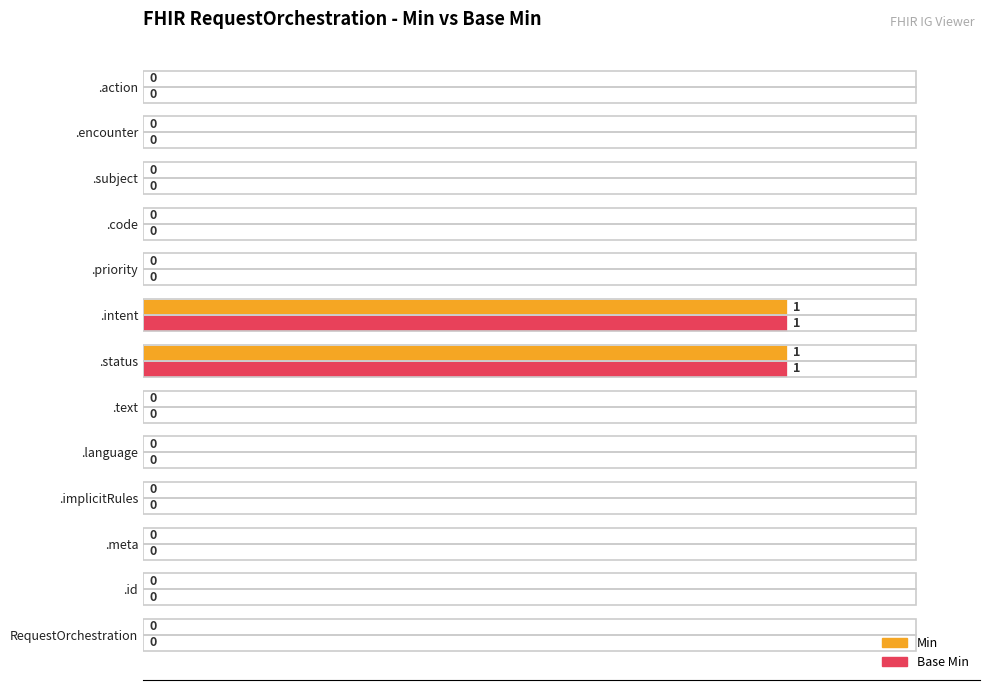

The value of Base Min at .id is -1. True or false?

False